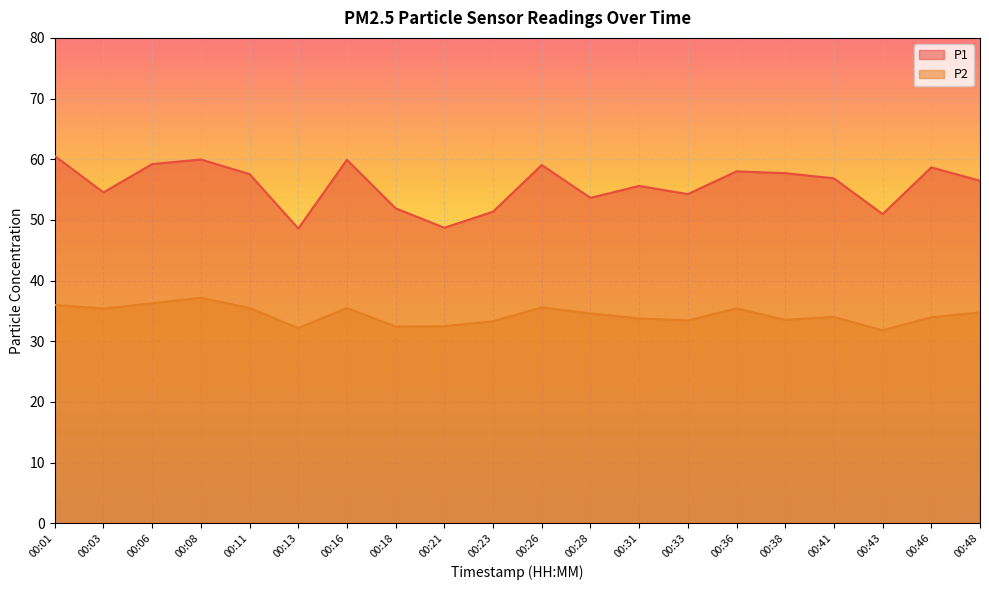

Is the value of P2 at 00:23 greater than the value of P1 at 00:21?

No